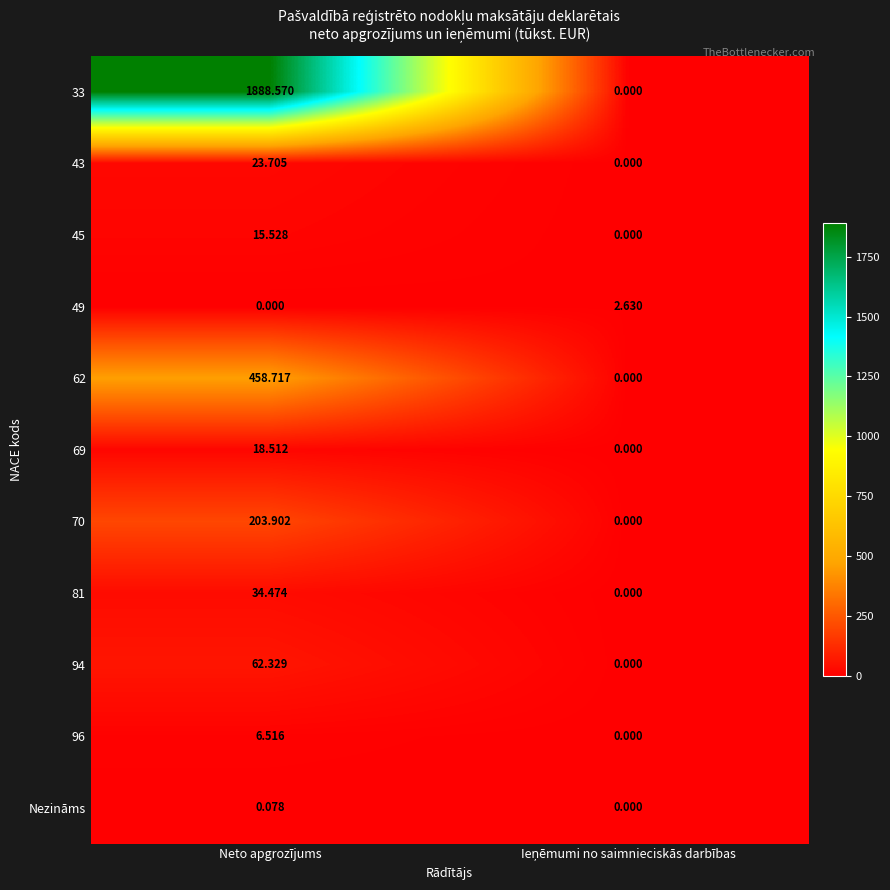

Where does the 81 series first go above 34?

Neto apgrozījums